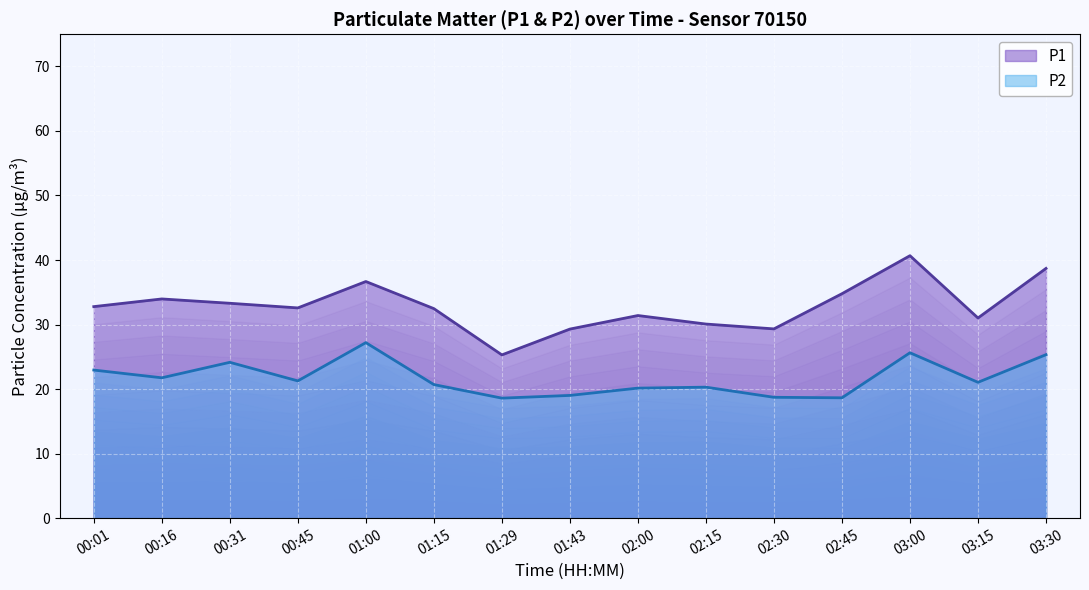

Reading left to right, what are all the values shown in this chart?

P1: 00:01=32.8	00:16=34.0	00:31=33.3	00:45=32.6	01:00=36.7	01:15=32.5	01:29=25.3	01:43=29.3	02:00=31.4	02:15=30.1	02:30=29.3	02:45=34.8	03:00=40.7	03:15=31.0	03:30=38.7
P2: 00:01=22.9	00:16=21.8	00:31=24.1	00:45=21.3	01:00=27.2	01:15=20.7	01:29=18.6	01:43=19.0	02:00=20.1	02:15=20.3	02:30=18.7	02:45=18.6	03:00=25.6	03:15=21.1	03:30=25.3